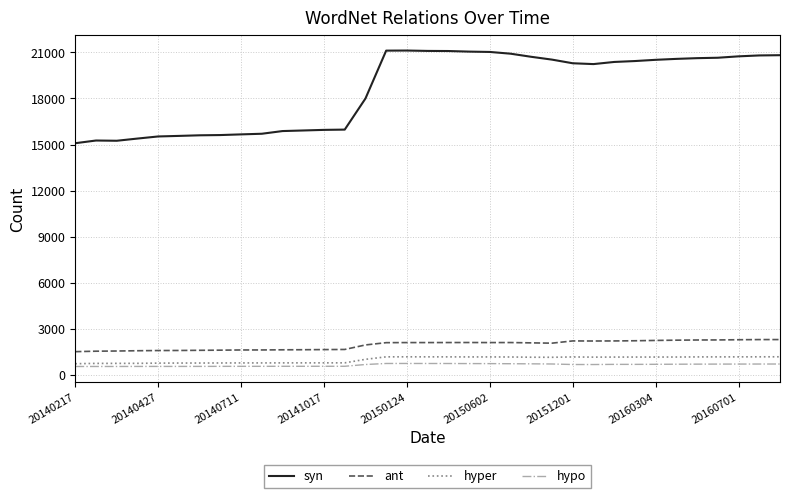

True or false: hypo and ant intersect in this chart.

False